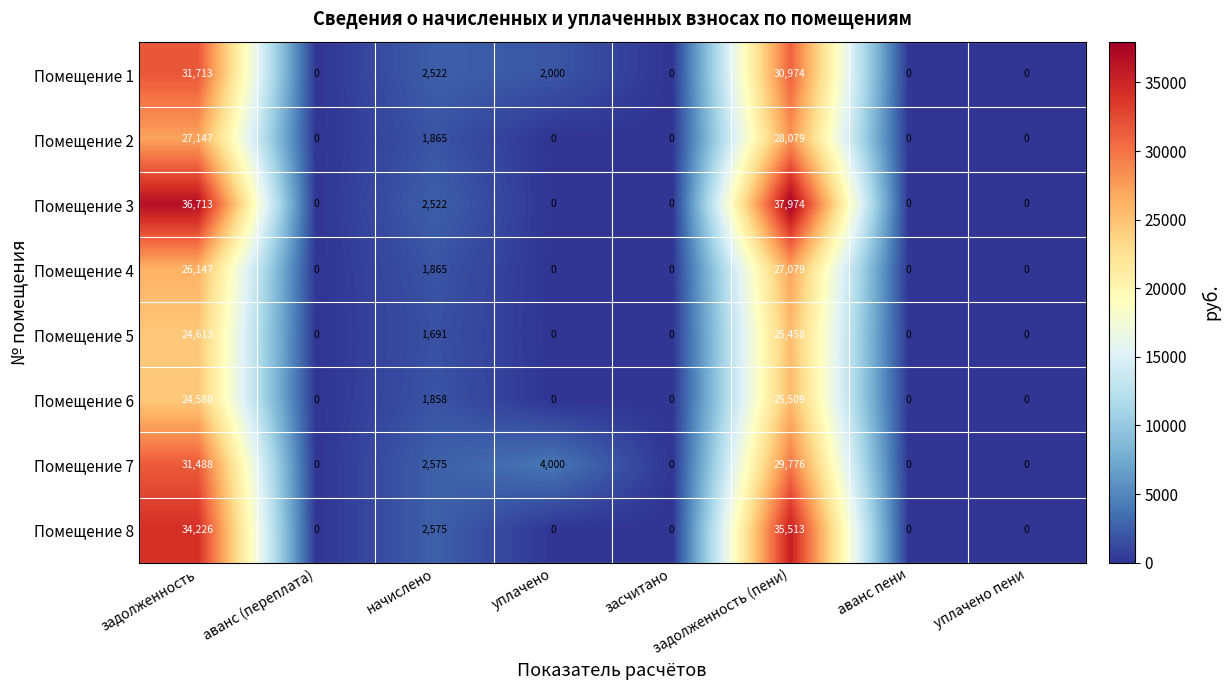

What is the average value of the Помещение 4 series?

6886